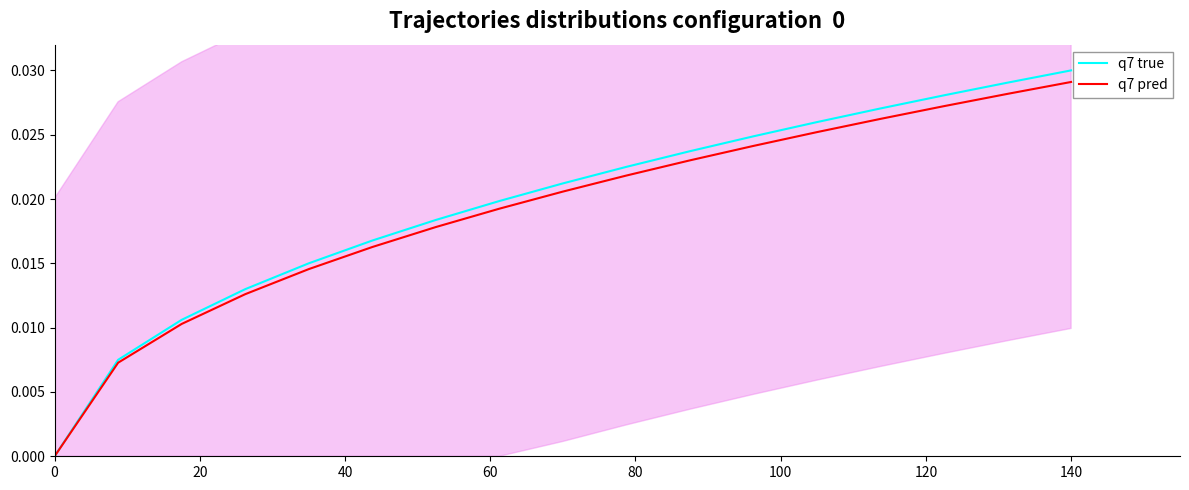

True or false: q7 pred and q7 true intersect in this chart.

False